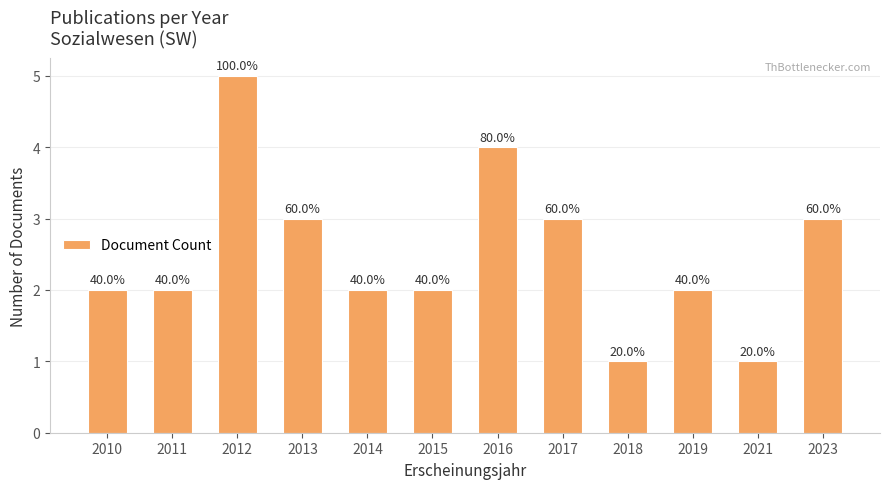

What is the value of the 5th bar from the left?

2